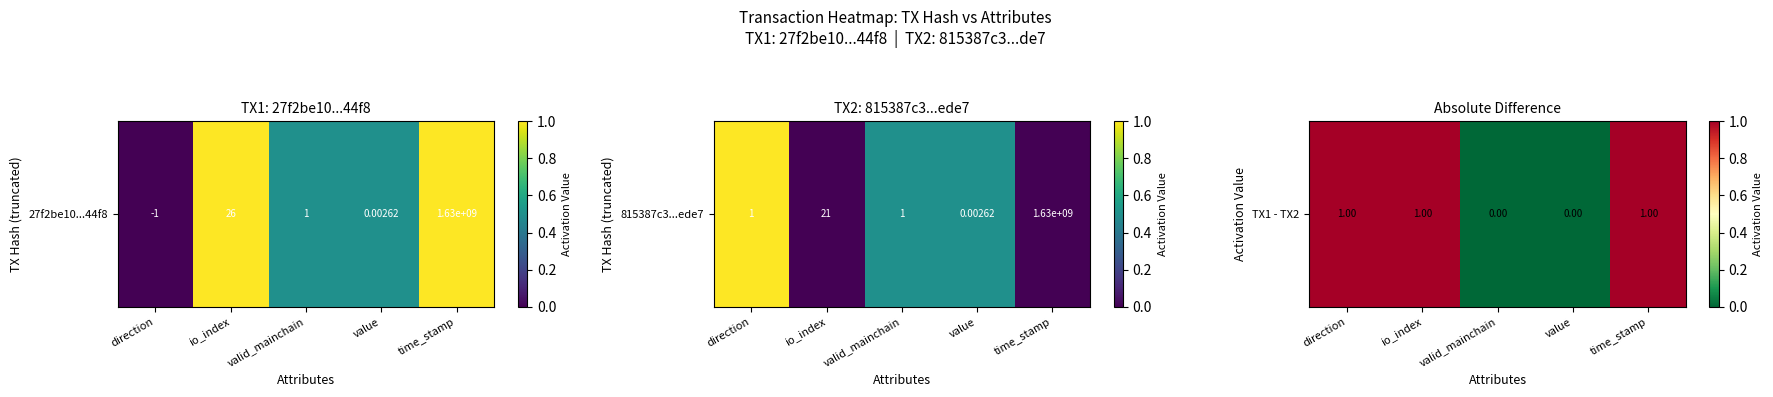

List the labels in order of value, largest first.

direction, io_index, time_stamp, valid_mainchain, value